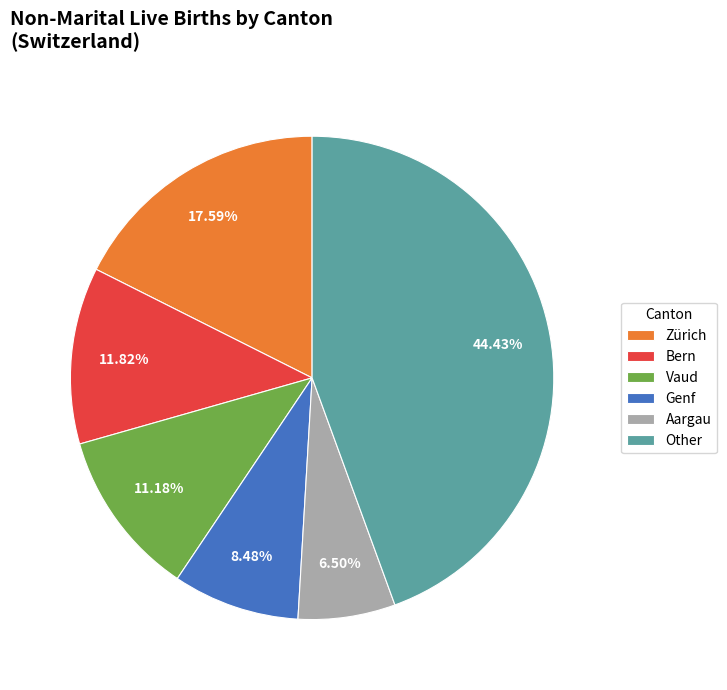

To the nearest percent, what is the difference between the largest and smallest slice percentages?

38%